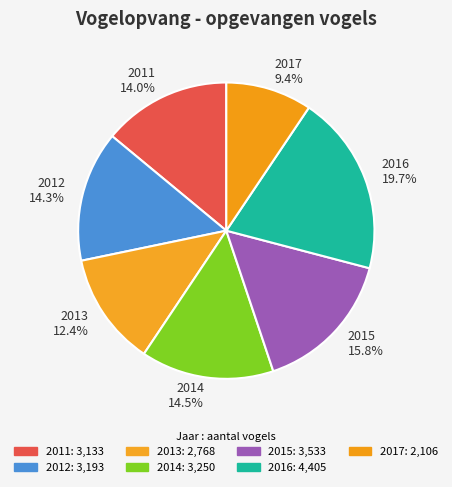

Is 2017 the majority of the pie?

No